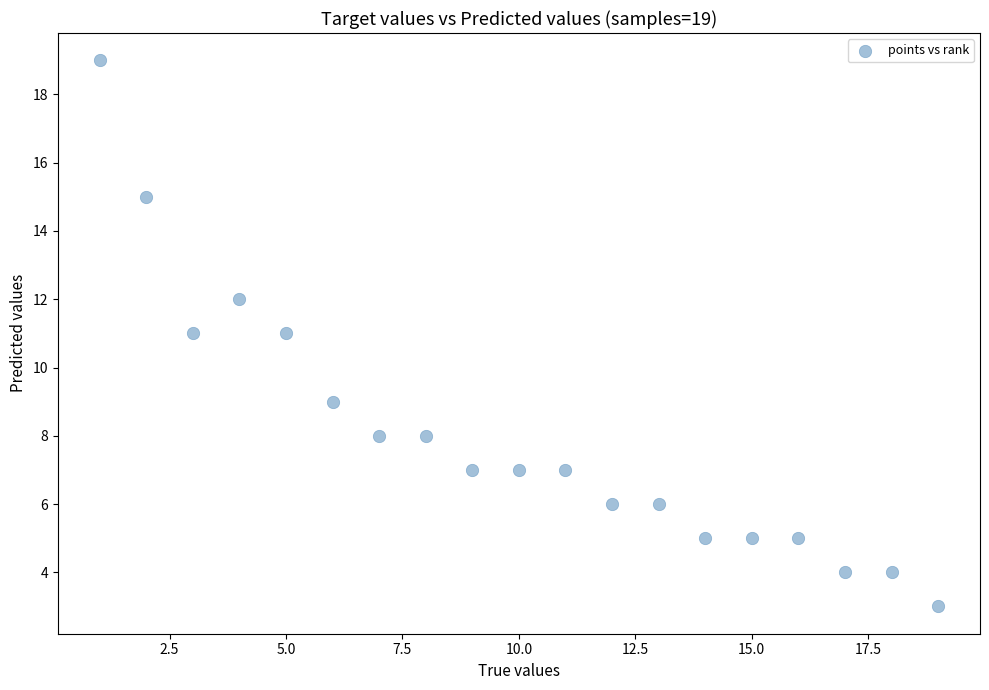

What is the range of Y values (max minus min)?

16